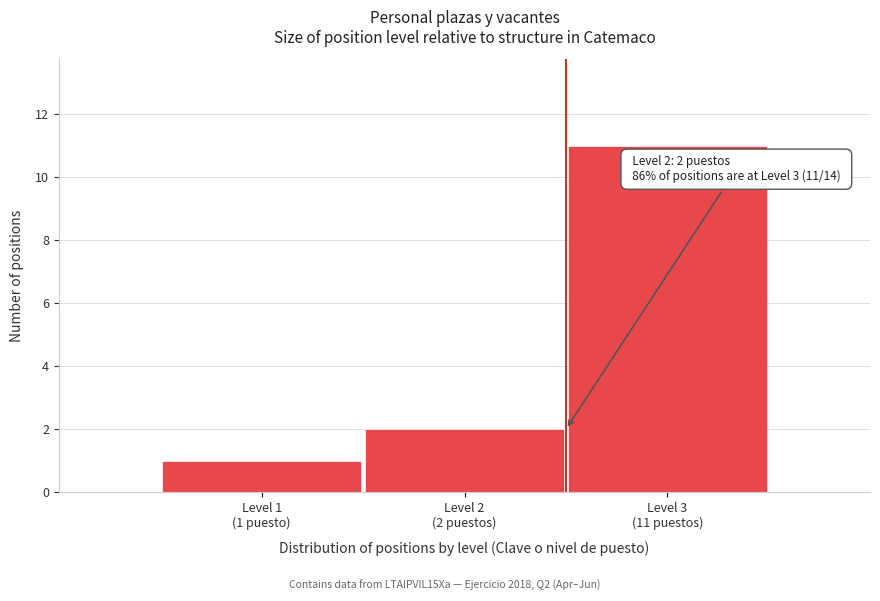

Reading right to left, list all the values displayed in this chart.

11	2	1